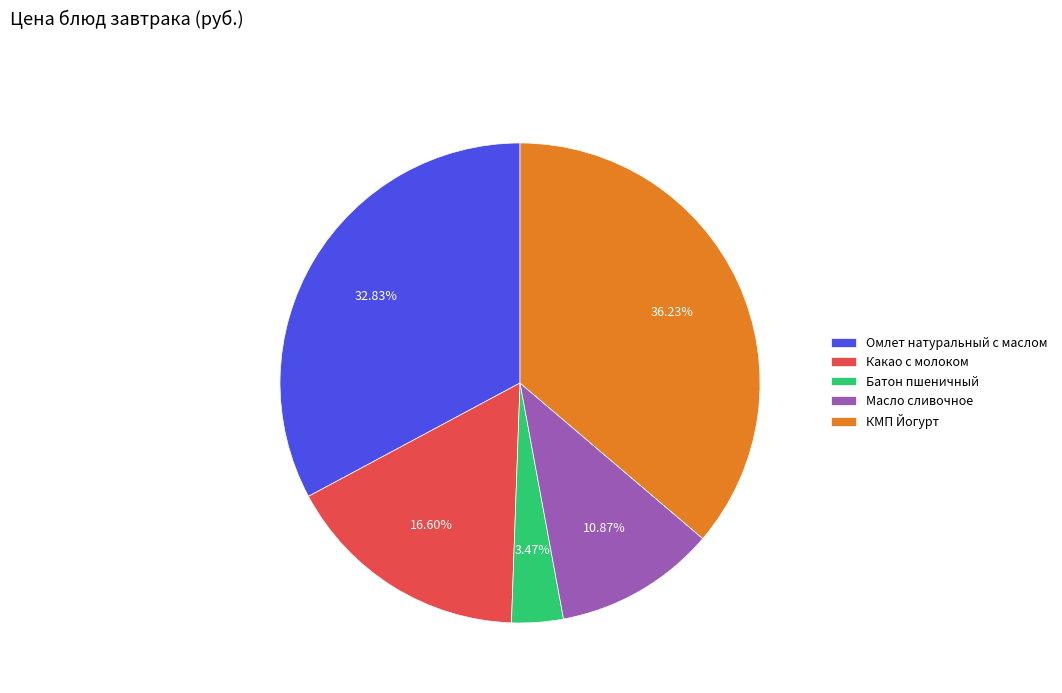

To the nearest percent, what is the difference between the Батон пшеничный and КМП Йогурт slice percentages?

33%